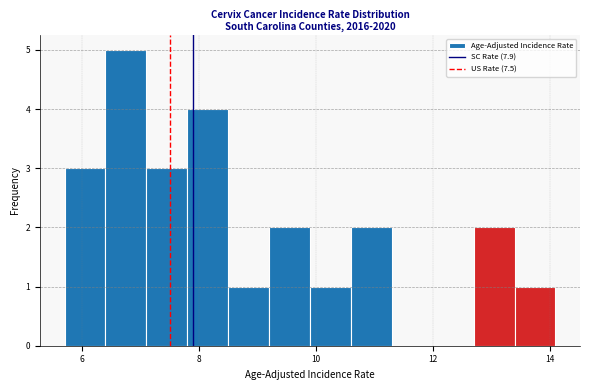

Read against the x-axis, roughly where is the centre of the tallest bar?

6.8